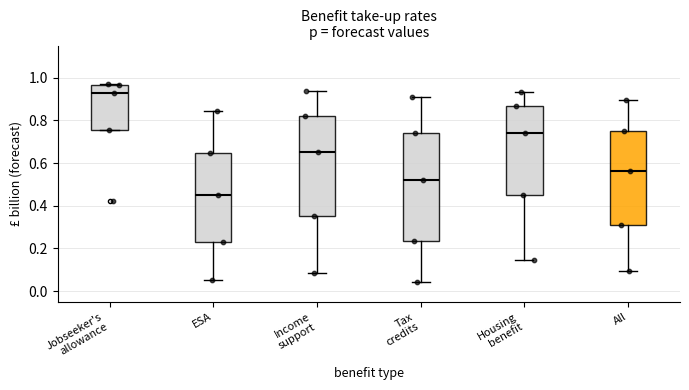

Reading left to right, transcribe this box plot: for each box, give where its median line is, the range the box spans, and where its two whiskers end, as read against the y-axis. The values are not printed on the chart, so give them approximately, as read against the axis.

Jobseeker's allowance: median 0.92, box 0.76 to 0.96, whiskers 0.76 to 0.96
ESA: median 0.44, box 0.24 to 0.64, whiskers 0.06 to 0.84
Income support: median 0.66, box 0.36 to 0.82, whiskers 0.08 to 0.94
Tax credits: median 0.52, box 0.24 to 0.74, whiskers 0.04 to 0.90
Housing benefit: median 0.74, box 0.46 to 0.86, whiskers 0.14 to 0.94
All: median 0.56, box 0.30 to 0.74, whiskers 0.10 to 0.90